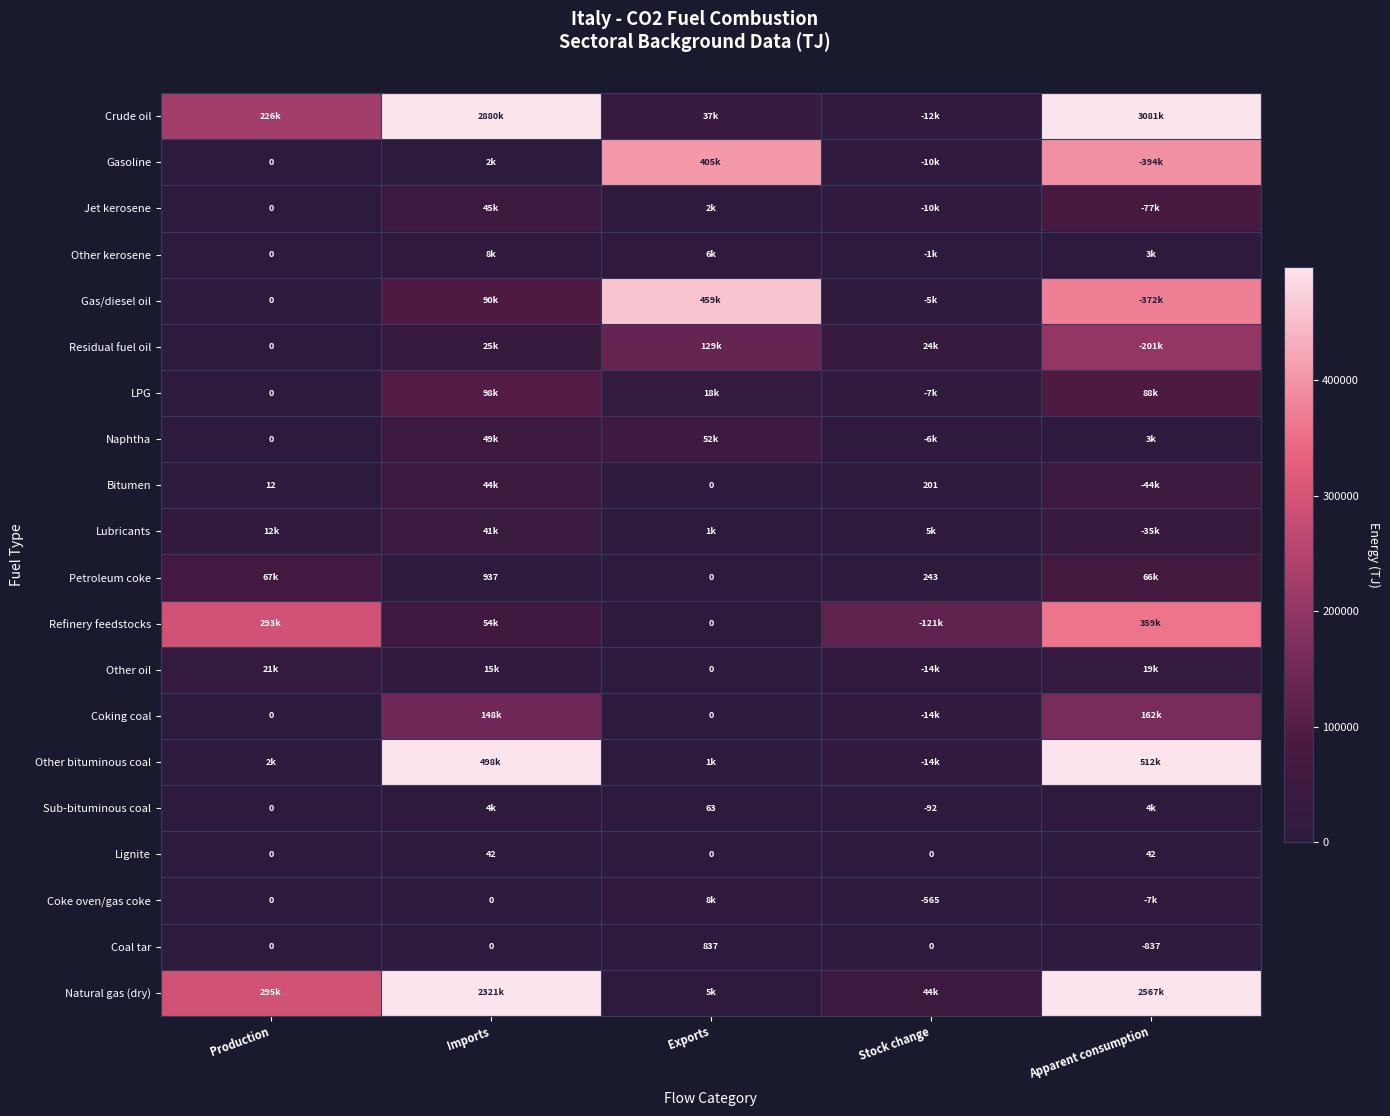

How many categories are shown in the chart?

5